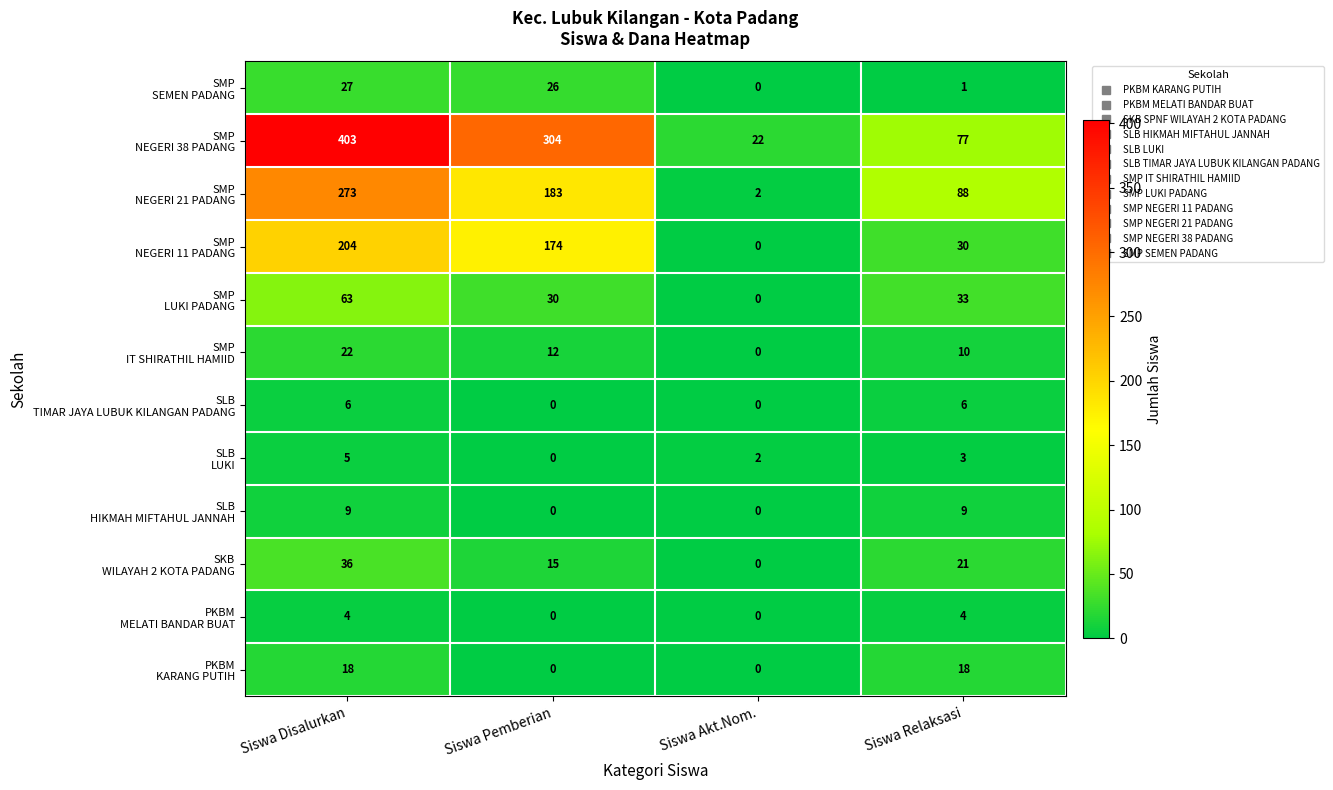

What is the greatest value displayed?

403